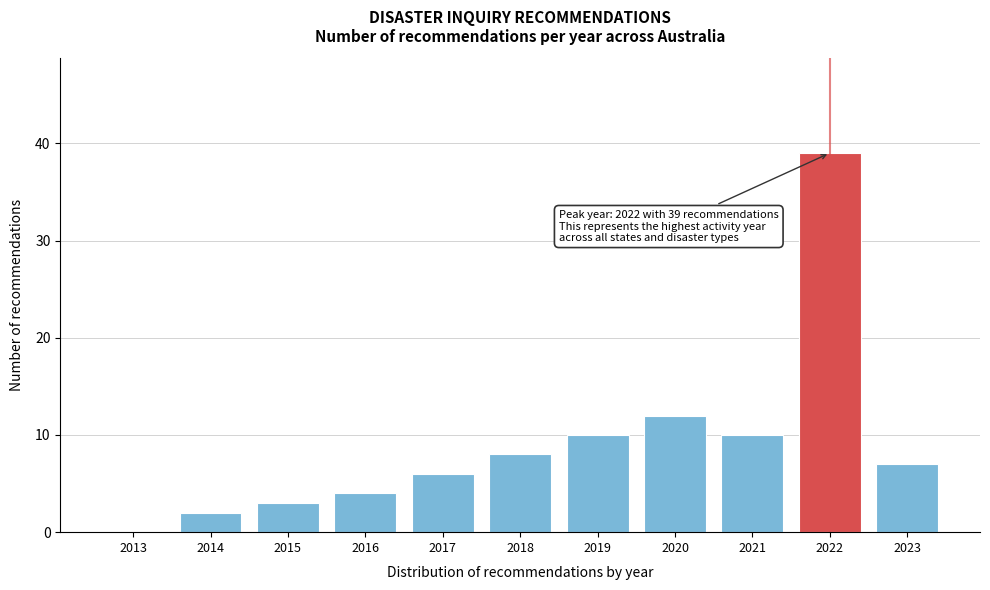

Reading left to right, transcribe all the data shown in this chart.

2013=0	2014=2	2015=3	2016=4	2017=6	2018=8	2019=10	2020=12	2021=10	2022=39	2023=7